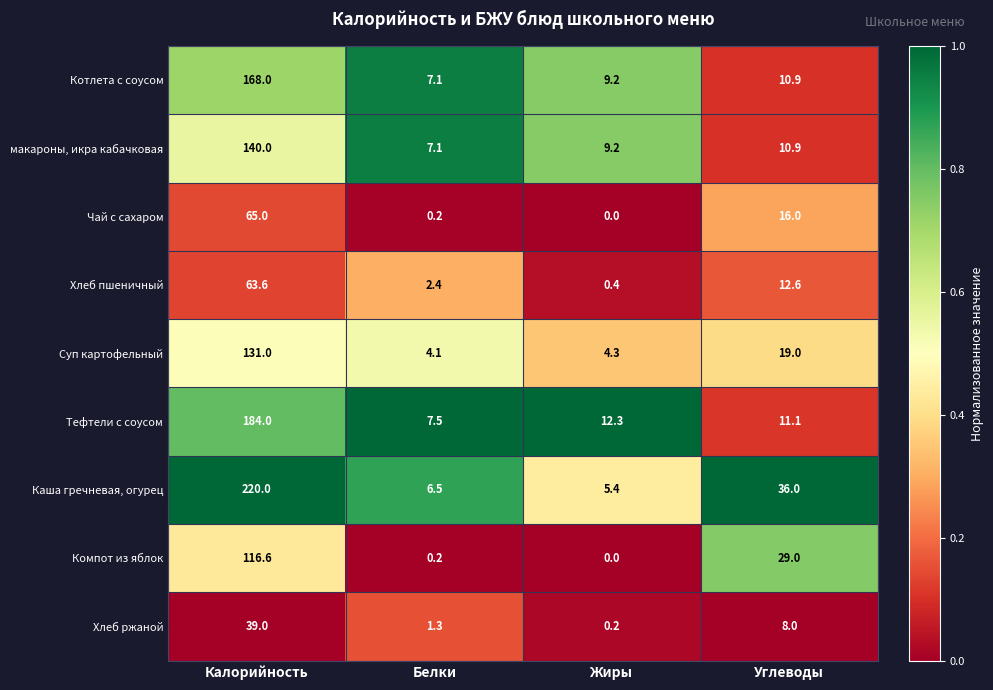

What is the maximum value shown in the chart?

220.0